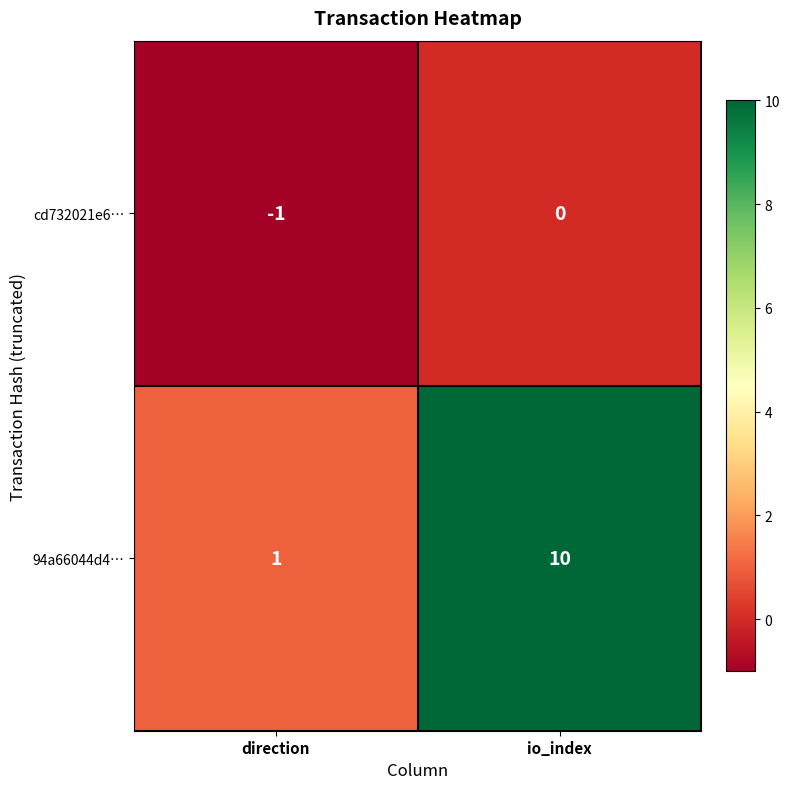

Reading left to right, what are all the values shown in this chart?

cd732021e6…: -1	0
94a66044d4…: 1	10